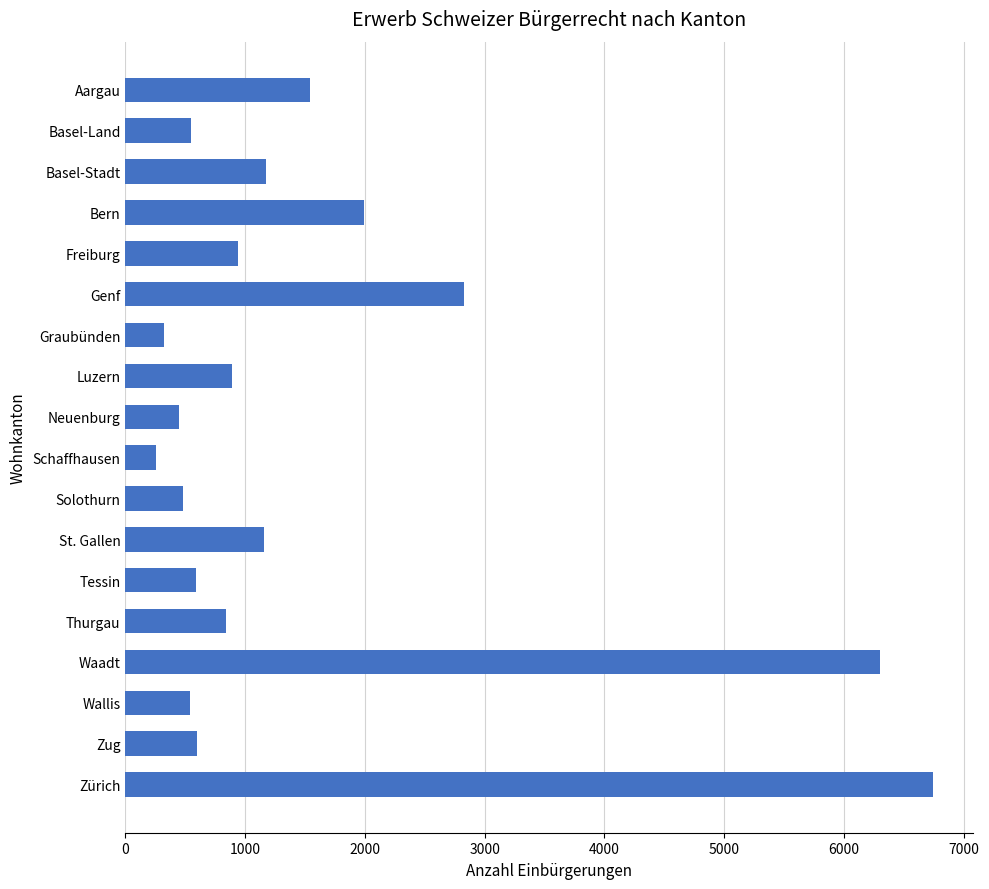

How many bars are there in total?

18